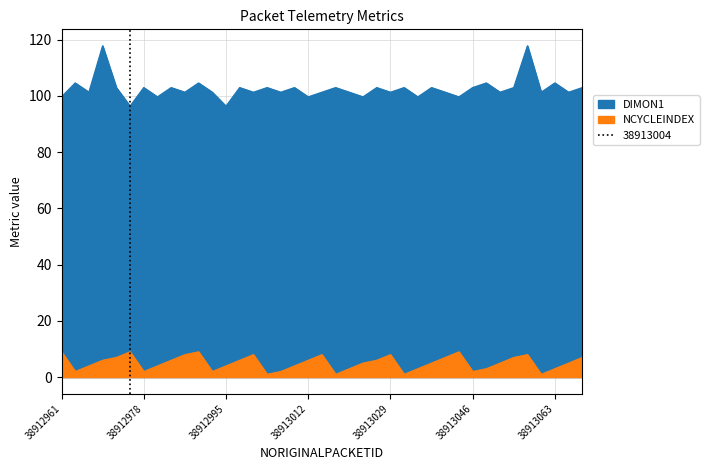

Rank the series by their average value, from highest to lowest.

DIMON1, NCYCLEINDEX